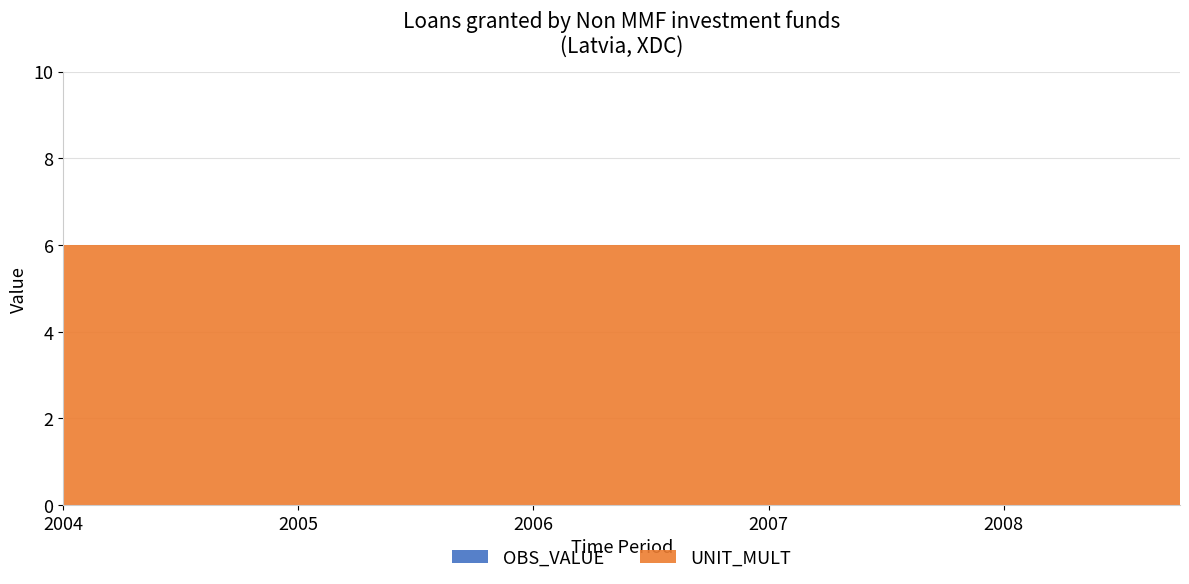

Reading right to left, extract all data points from this chart.

OBS_VALUE: 2008-Q4=0	2008-Q3=0	2008-Q2=0	2008-Q1=0	2007-Q4=0	2007-Q3=0	2007-Q2=0	2007-Q1=0	2006-Q4=0	2006-Q3=0	2006-Q2=0	2006-Q1=0	2005-Q4=0	2005-Q3=0	2005-Q2=0	2005-Q1=0	2004-Q4=0	2004-Q3=0	2004-Q2=0	2004-Q1=0
UNIT_MULT: 2008-Q4=6	2008-Q3=6	2008-Q2=6	2008-Q1=6	2007-Q4=6	2007-Q3=6	2007-Q2=6	2007-Q1=6	2006-Q4=6	2006-Q3=6	2006-Q2=6	2006-Q1=6	2005-Q4=6	2005-Q3=6	2005-Q2=6	2005-Q1=6	2004-Q4=6	2004-Q3=6	2004-Q2=6	2004-Q1=6